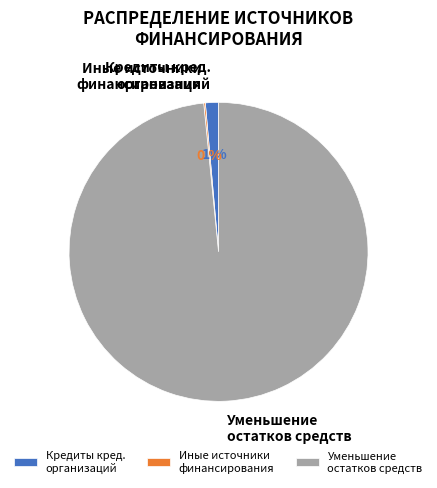

Which slice is the largest?

Уменьшение остатков средств